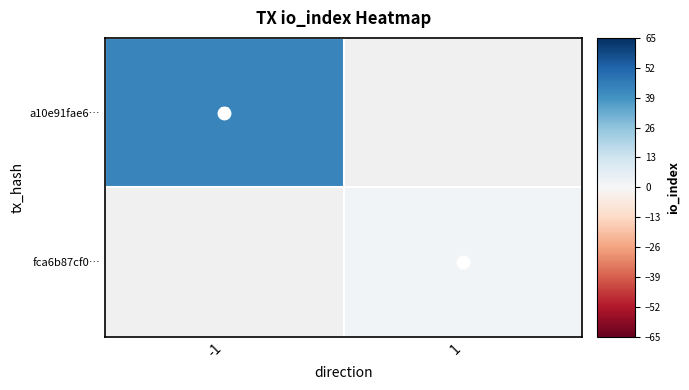

Count the number of categories in the chart.

2